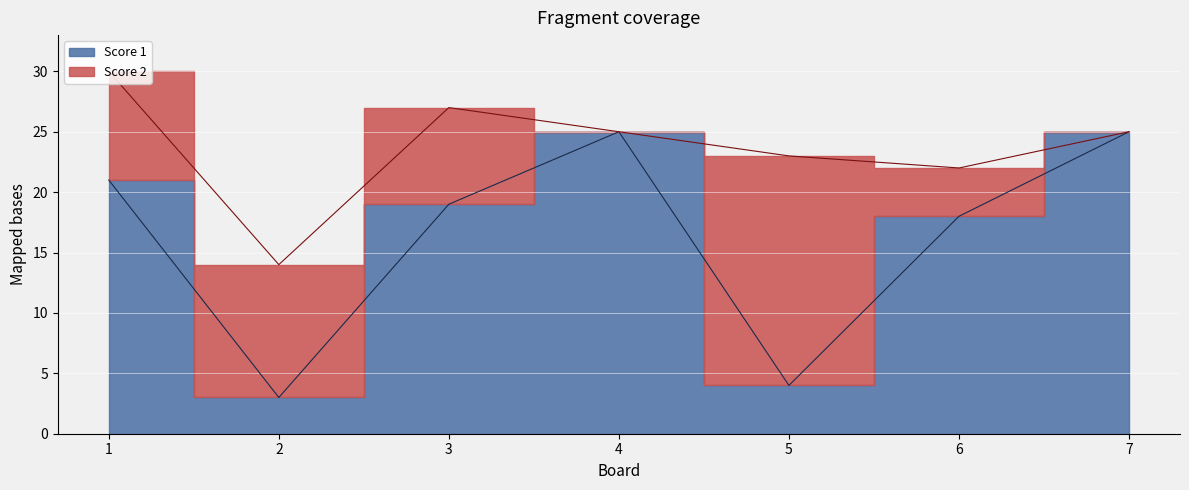

How many categories are shown in the chart?

7